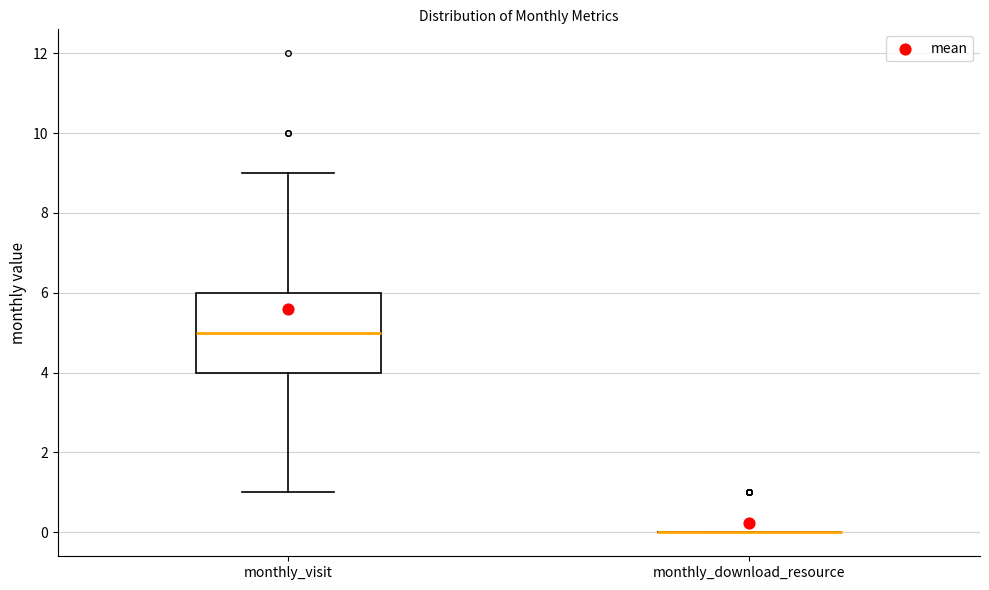

Comparing the boxes themselves (not the whiskers), which one is the tallest?

monthly_visit